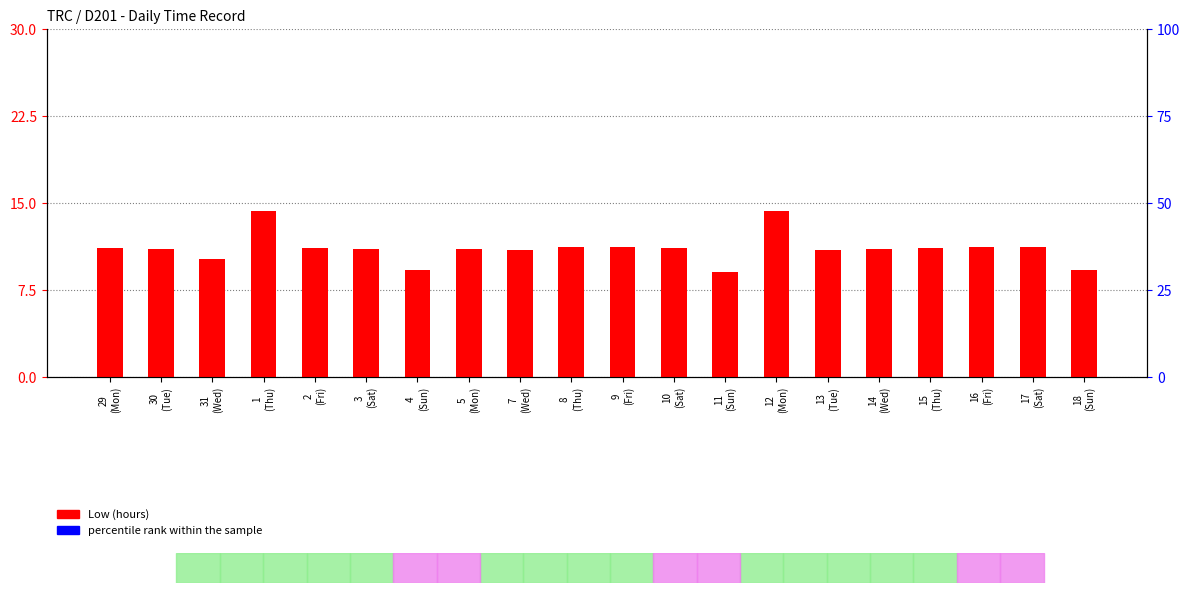

How many groups of bars are there?

20